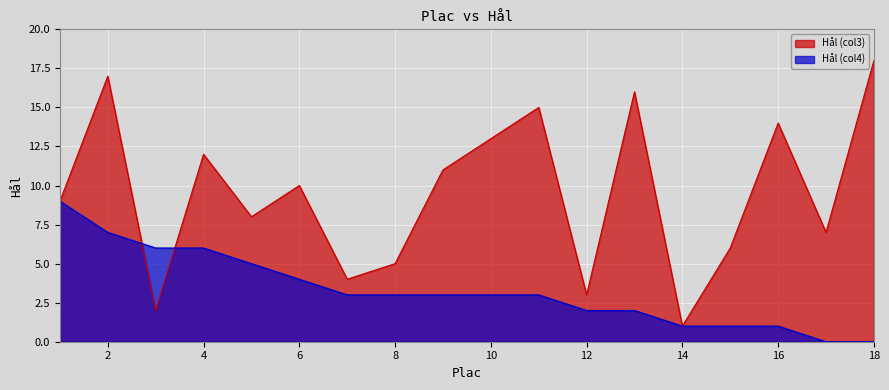

How many series are shown in this chart?

2